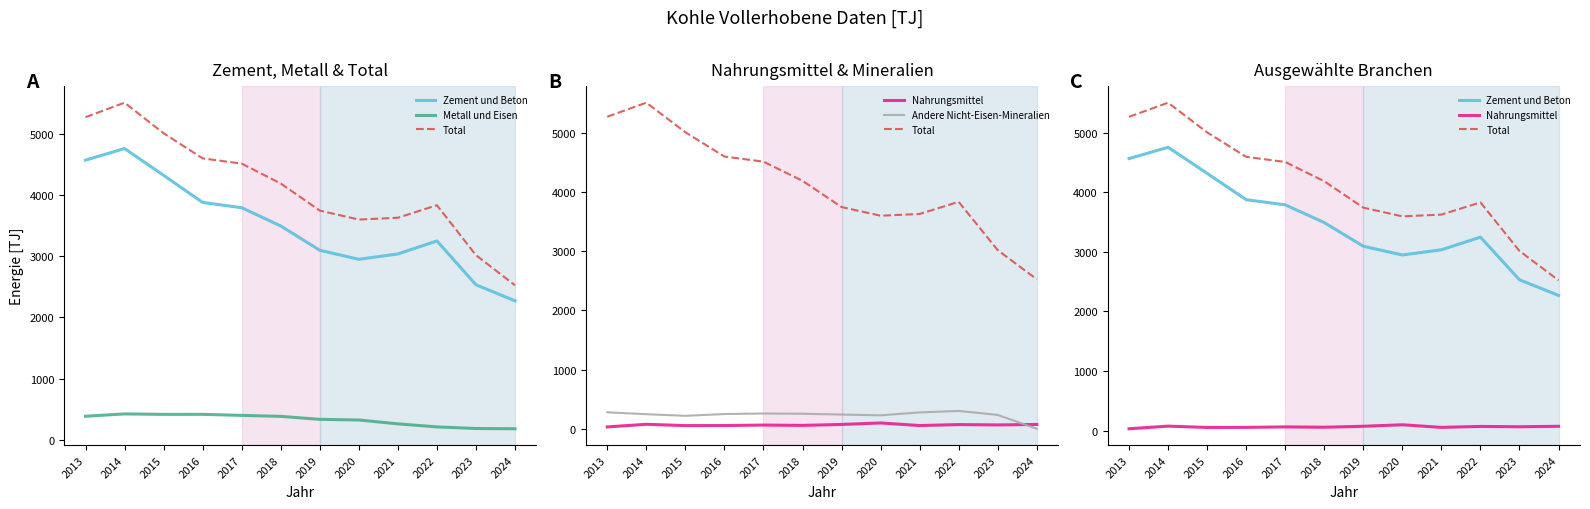

In Metall und Eisen, how many points are lower than both neighbors (excluding endpoints)?

1